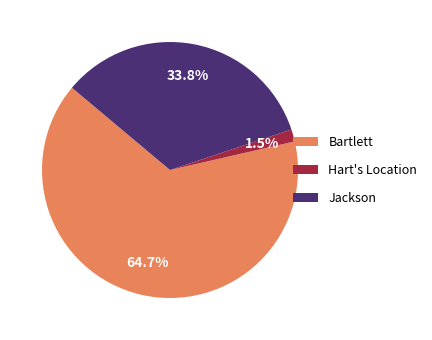

Is there a majority slice in this chart?

Yes